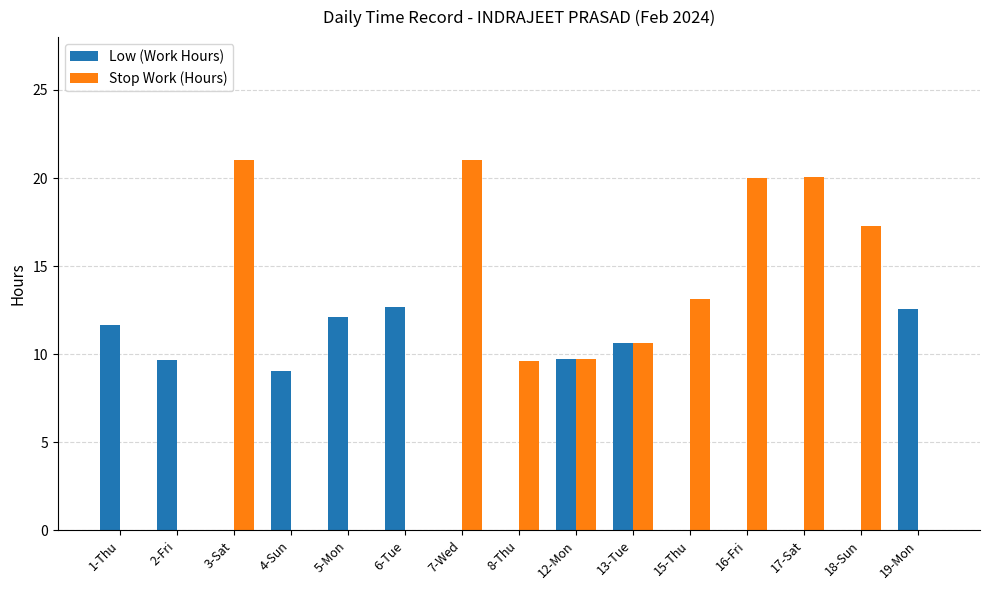

True or false: Stop Work (Hours) has a value of 30.9 at 18-Sun.

False